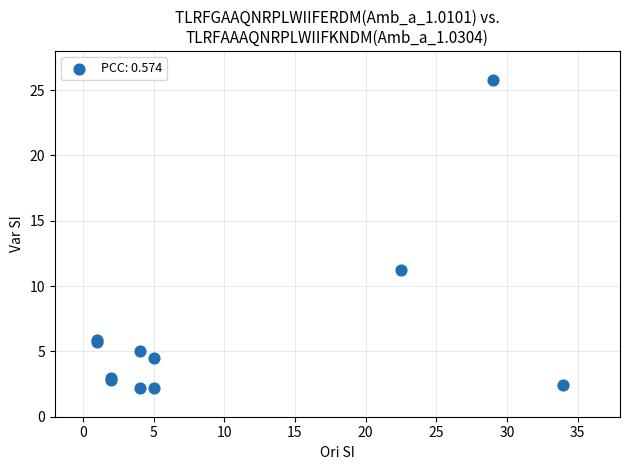

What Y value in the scatter plot is closest to 14?

11.2